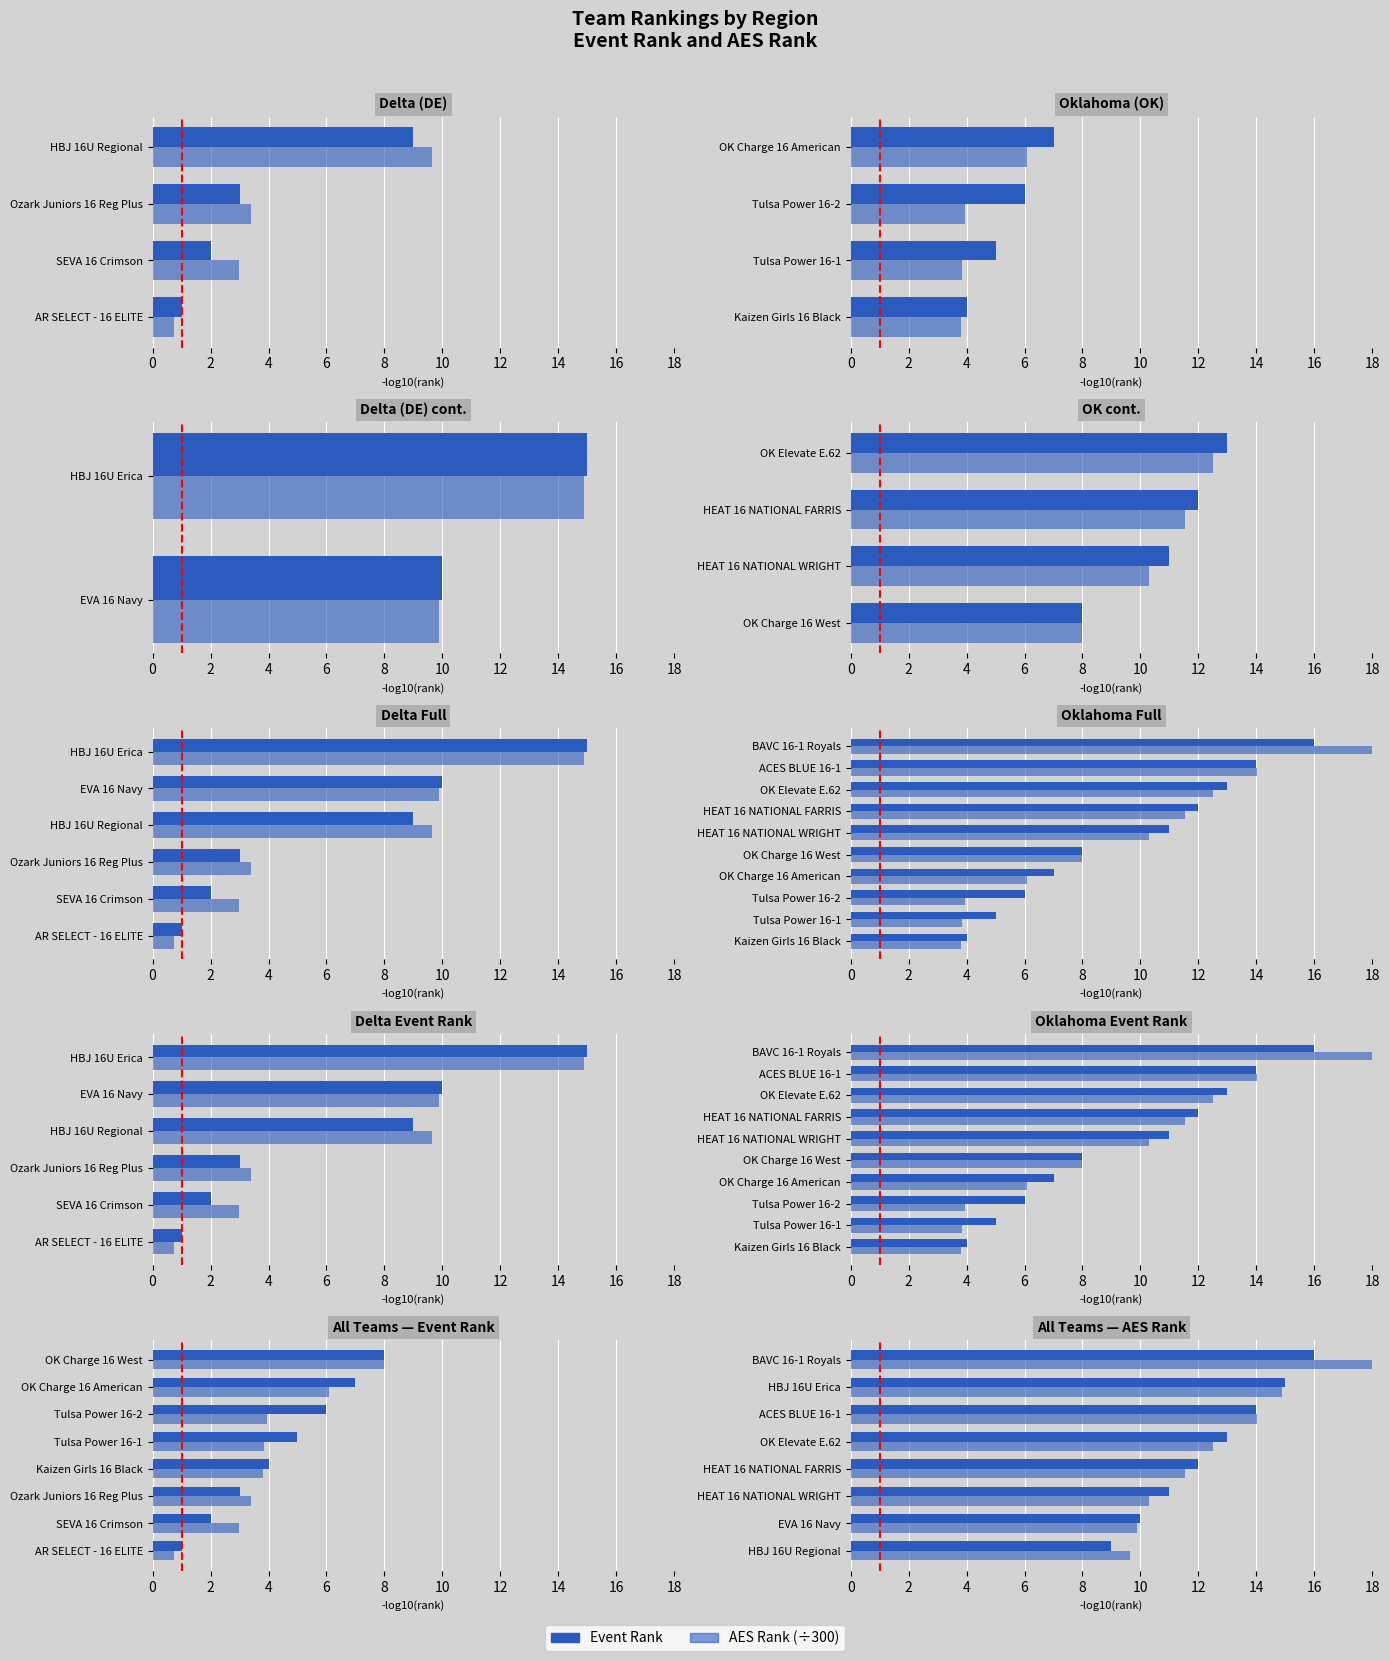

Is it true that Event Rank equals 8.2 at BAVC 16-1 Royals?

False